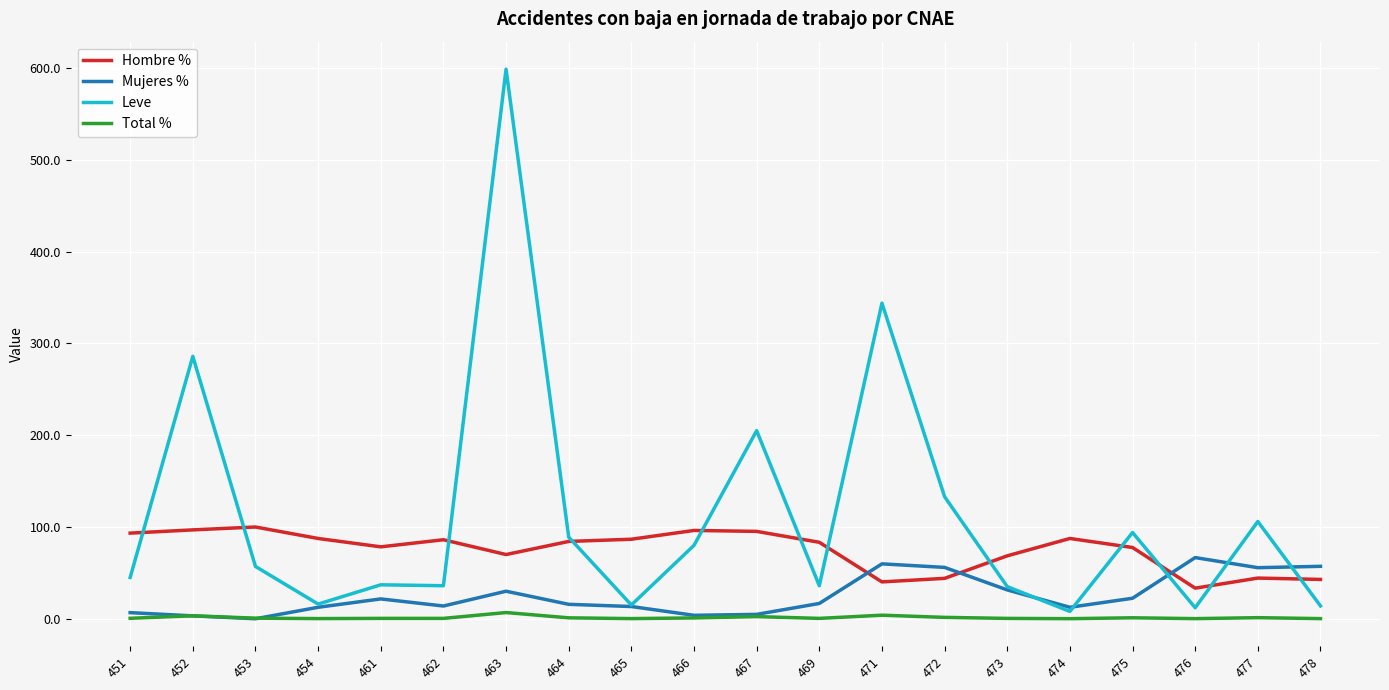

How many values in the Mujeres % series are below 16?

10